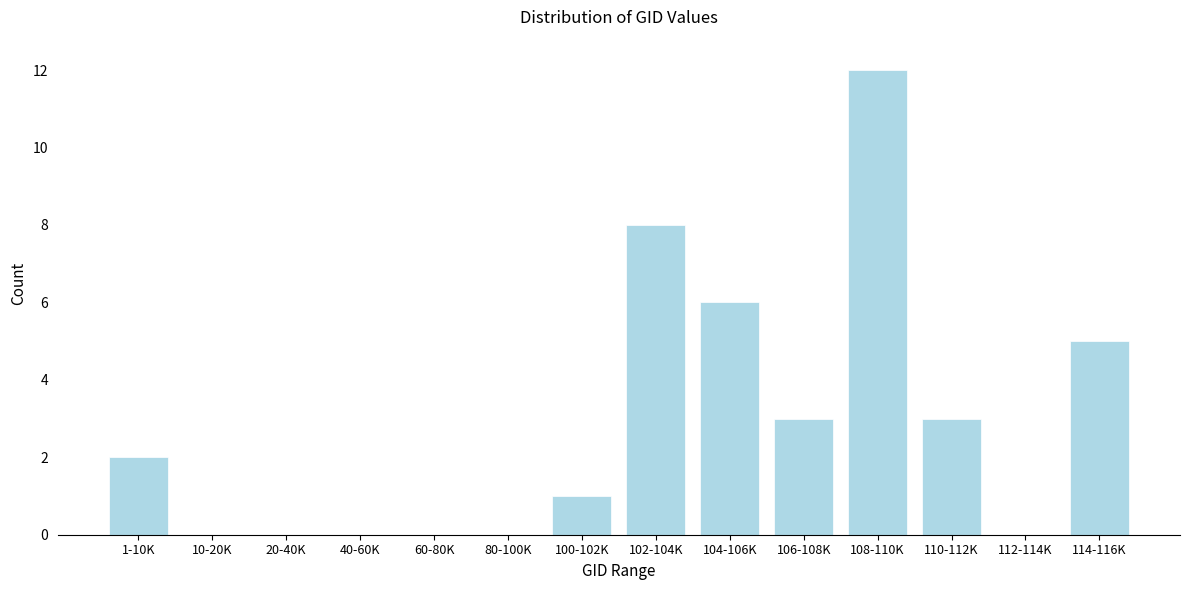

Reading left to right, extract all data points from this chart.

1-10K=2	10-20K=0	20-40K=0	40-60K=0	60-80K=0	80-100K=0	100-102K=1	102-104K=8	104-106K=6	106-108K=3	108-110K=12	110-112K=3	112-114K=0	114-116K=5